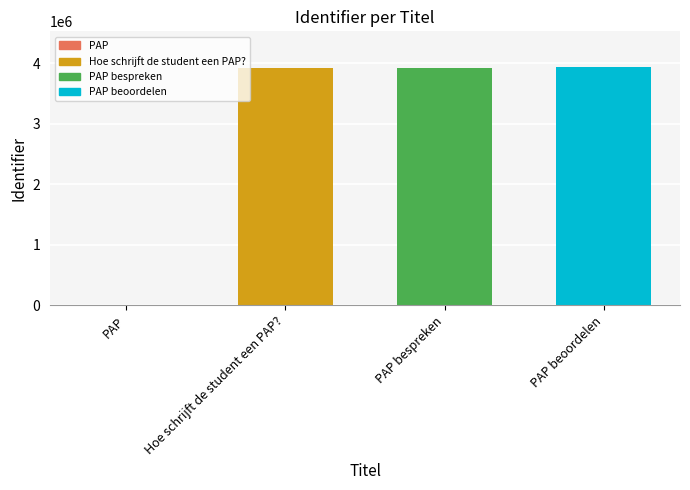

What is the sum of the values at PAP beoordelen and PAP bespreken?

7848546